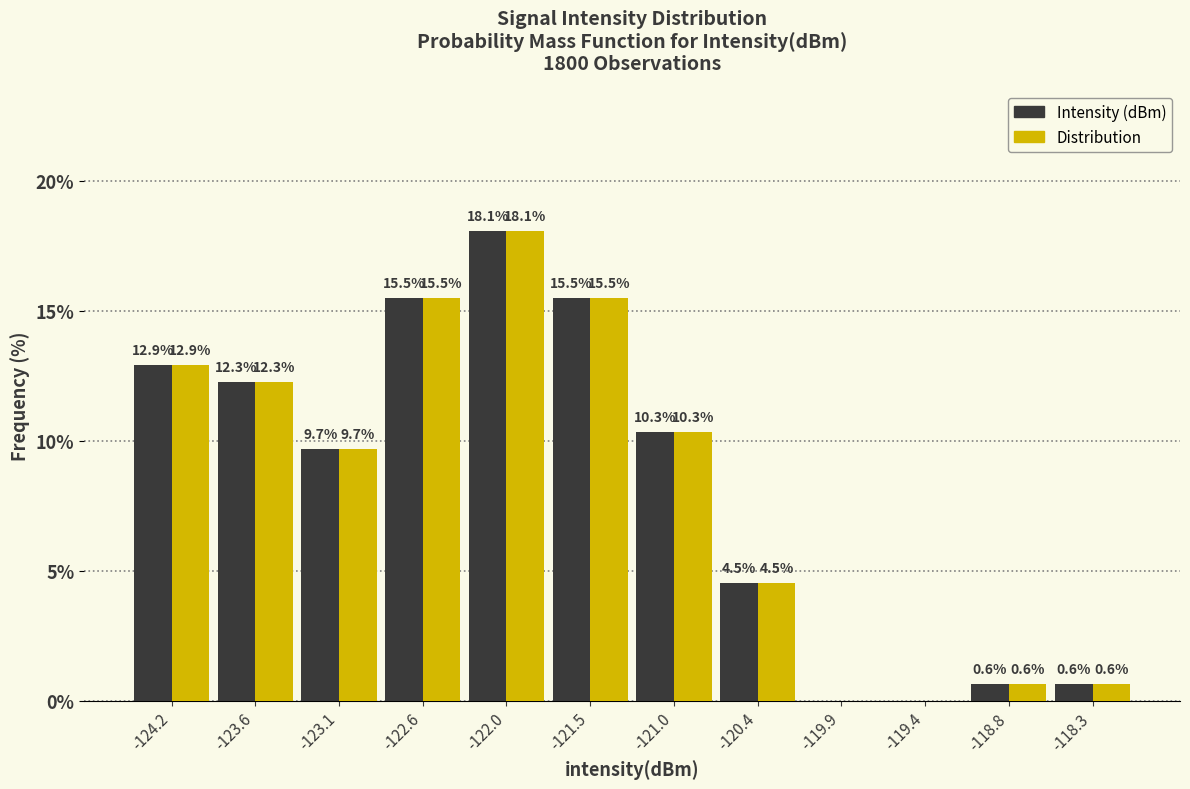

In the Distribution series, which range on the x-axis has the tallest bar?

-122.3 to -121.8